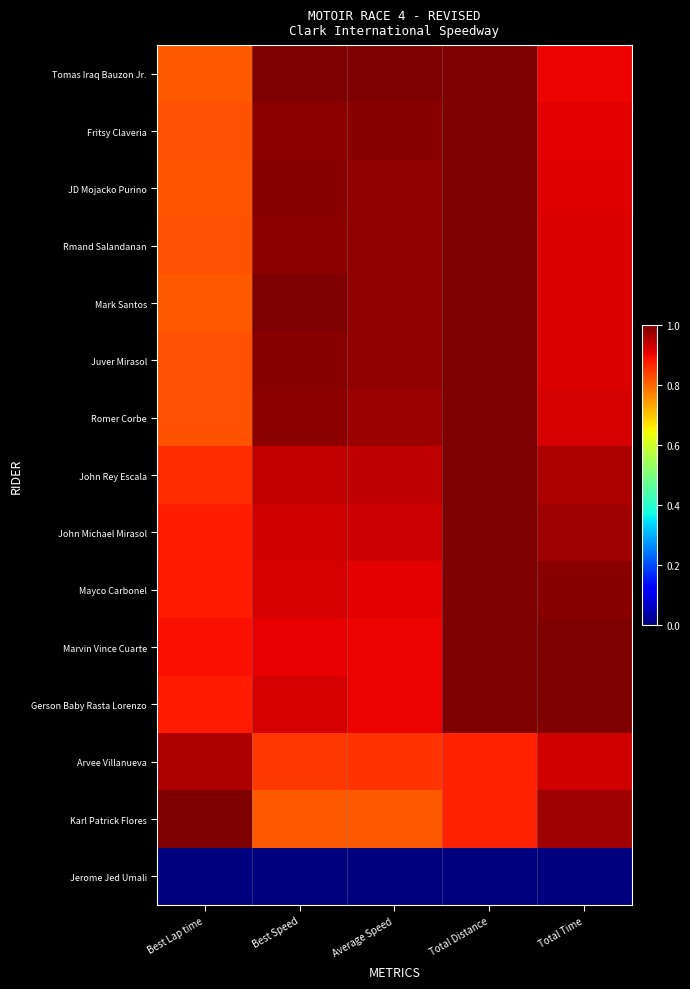

Reading right to left, what are all the values shown in this chart?

Tomas Iraq Bauzon Jr.: Total Time=0.9	Total Distance=1.0	Average Speed=1.0	Best Speed=1.0	Best Lap time=0.8
Fritsy Claveria: Total Time=0.9	Total Distance=1.0	Average Speed=1.0	Best Speed=1.0	Best Lap time=0.8
JD Mojacko Purino: Total Time=0.9	Total Distance=1.0	Average Speed=1.0	Best Speed=1.0	Best Lap time=0.8
Rmand Salandanan: Total Time=0.9	Total Distance=1.0	Average Speed=1.0	Best Speed=1.0	Best Lap time=0.8
Mark Santos: Total Time=0.9	Total Distance=1.0	Average Speed=1.0	Best Speed=1.0	Best Lap time=0.8
Juver Mirasol: Total Time=0.9	Total Distance=1.0	Average Speed=1.0	Best Speed=1.0	Best Lap time=0.8
Romer Corbe: Total Time=0.9	Total Distance=1.0	Average Speed=1.0	Best Speed=1.0	Best Lap time=0.8
John Rey Escala: Total Time=1.0	Total Distance=1.0	Average Speed=0.9	Best Speed=0.9	Best Lap time=0.9
John Michael Mirasol: Total Time=1.0	Total Distance=1.0	Average Speed=0.9	Best Speed=0.9	Best Lap time=0.9
Mayco Carbonel: Total Time=1.0	Total Distance=1.0	Average Speed=0.9	Best Speed=0.9	Best Lap time=0.9
Marvin Vince Cuarte: Total Time=1.0	Total Distance=1.0	Average Speed=0.9	Best Speed=0.9	Best Lap time=0.9
Gerson Baby Rasta Lorenzo: Total Time=1.0	Total Distance=1.0	Average Speed=0.9	Best Speed=0.9	Best Lap time=0.9
Arvee Villanueva: Total Time=0.9	Total Distance=0.9	Average Speed=0.9	Best Speed=0.8	Best Lap time=1.0
Karl Patrick Flores: Total Time=1.0	Total Distance=0.9	Average Speed=0.8	Best Speed=0.8	Best Lap time=1.0
Jerome Jed Umali: Total Time=0.0	Total Distance=0.0	Average Speed=0.0	Best Speed=0.0	Best Lap time=0.0